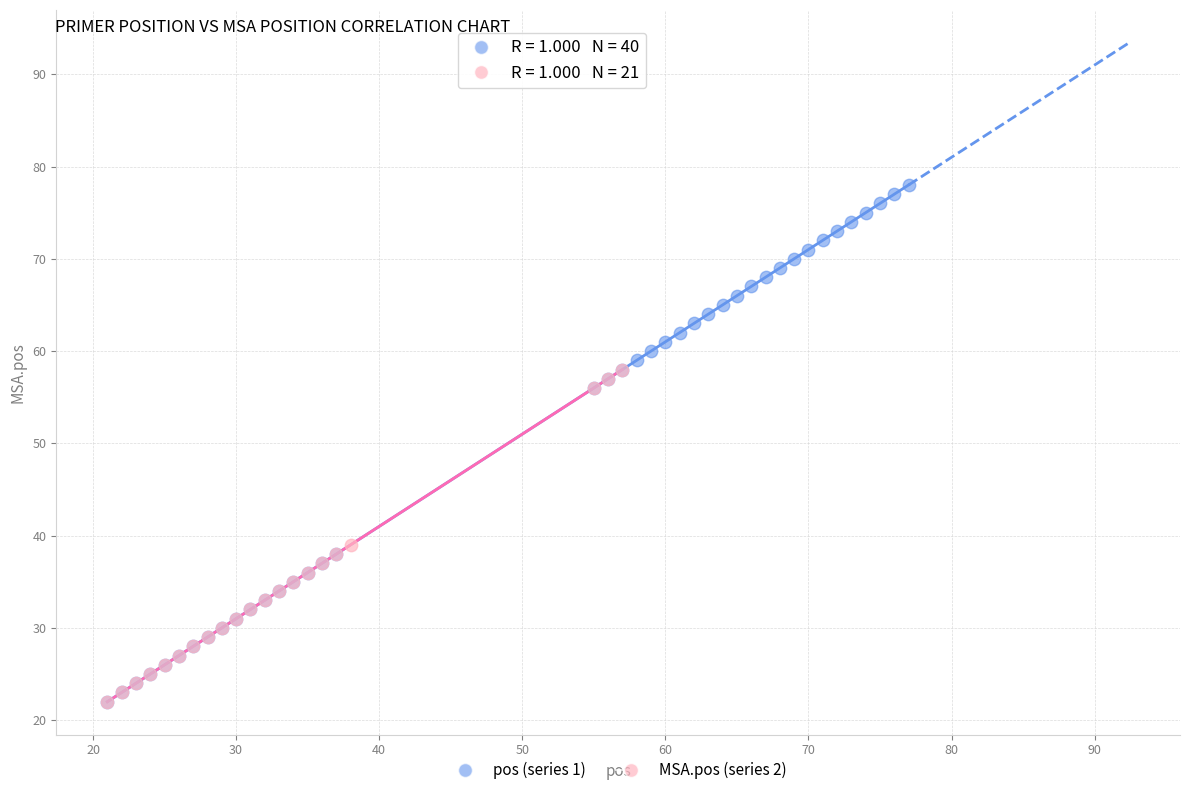

Which series has the widest spread of Y values?

pos (series 1)